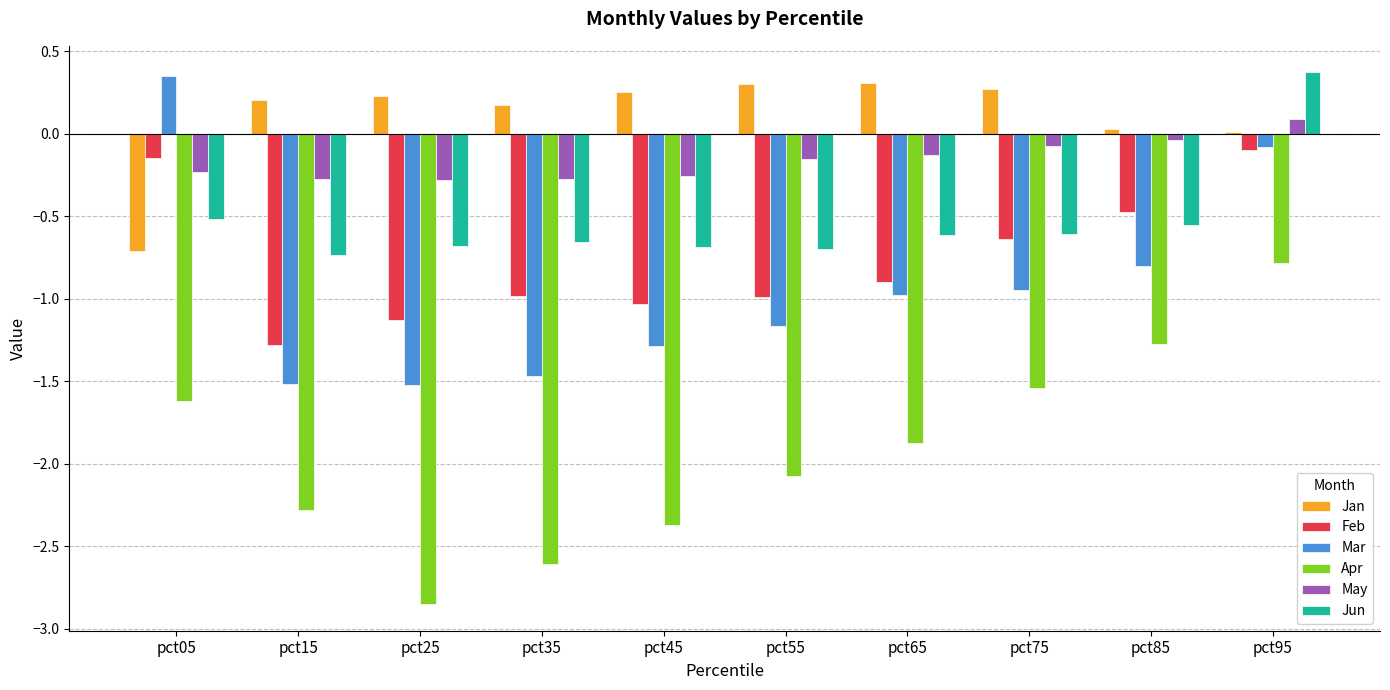

What is the difference between the highest and lowest values at pct75?

1.8